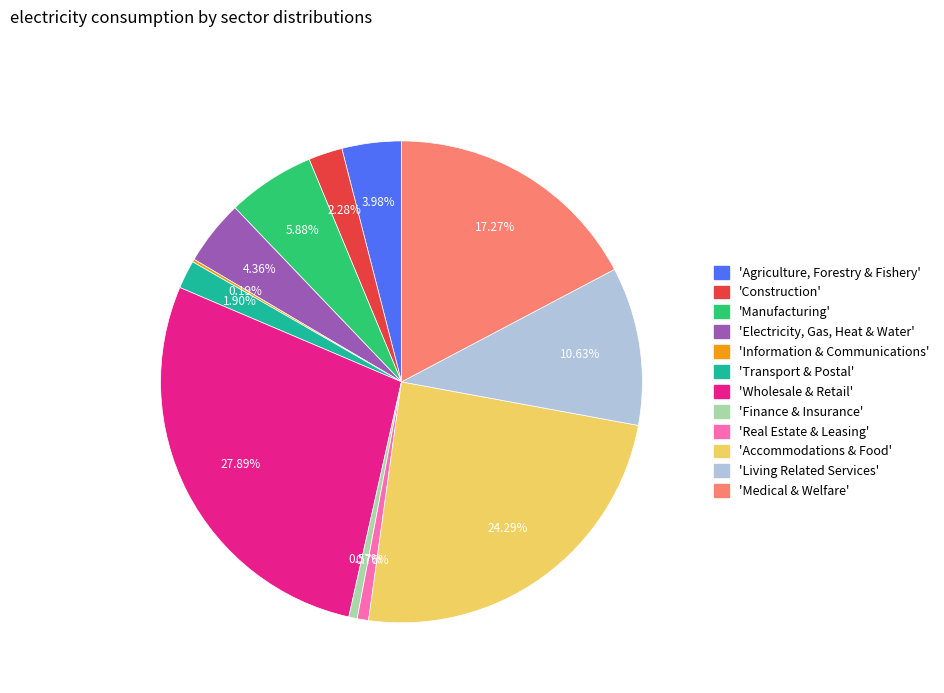

Is there any slice that represents more than half of the pie?

No